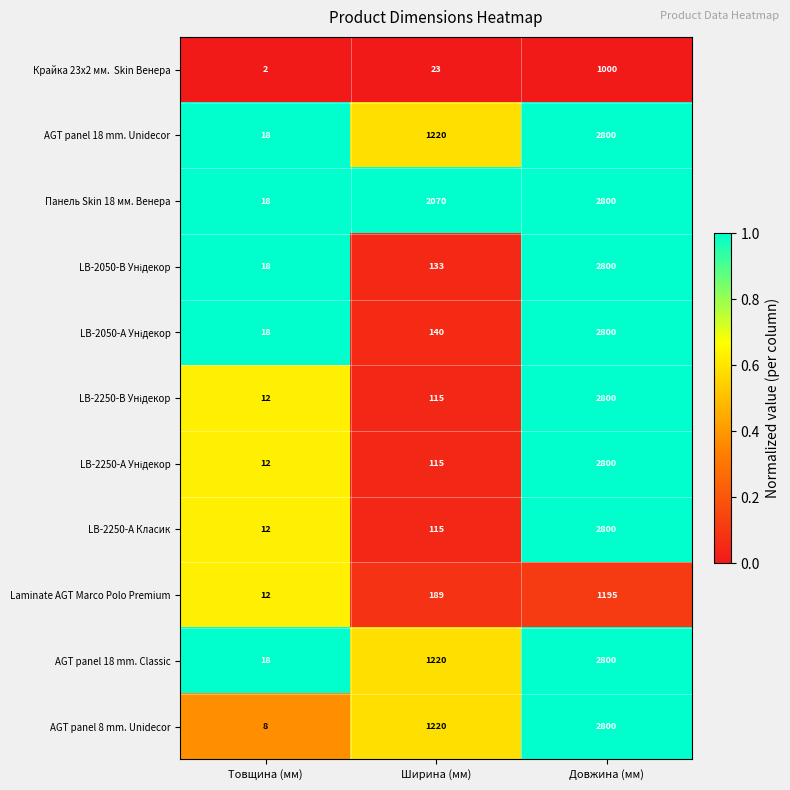

Rank the categories by LB-2250-А Класик value from lowest to highest.

Товщина (мм), Ширина (мм), Довжина (мм)